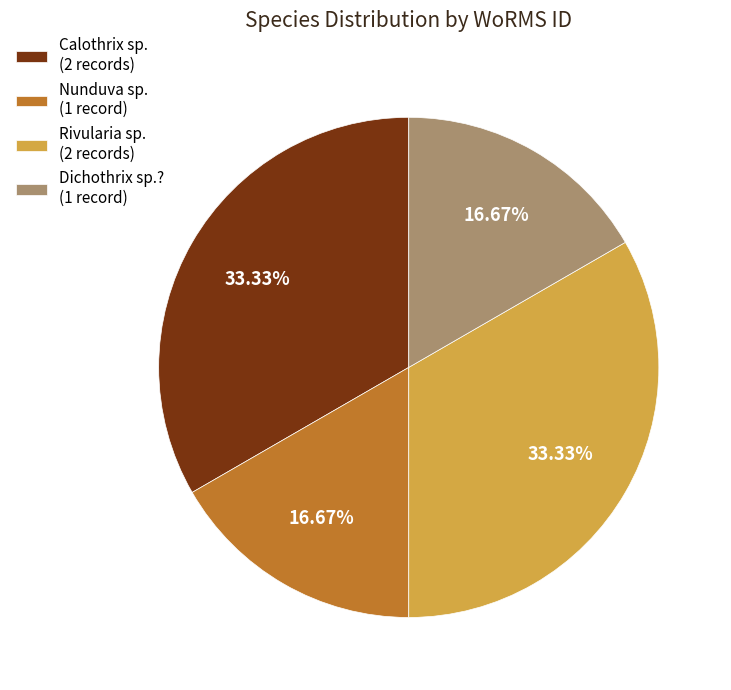

How many segments does this pie chart have?

4